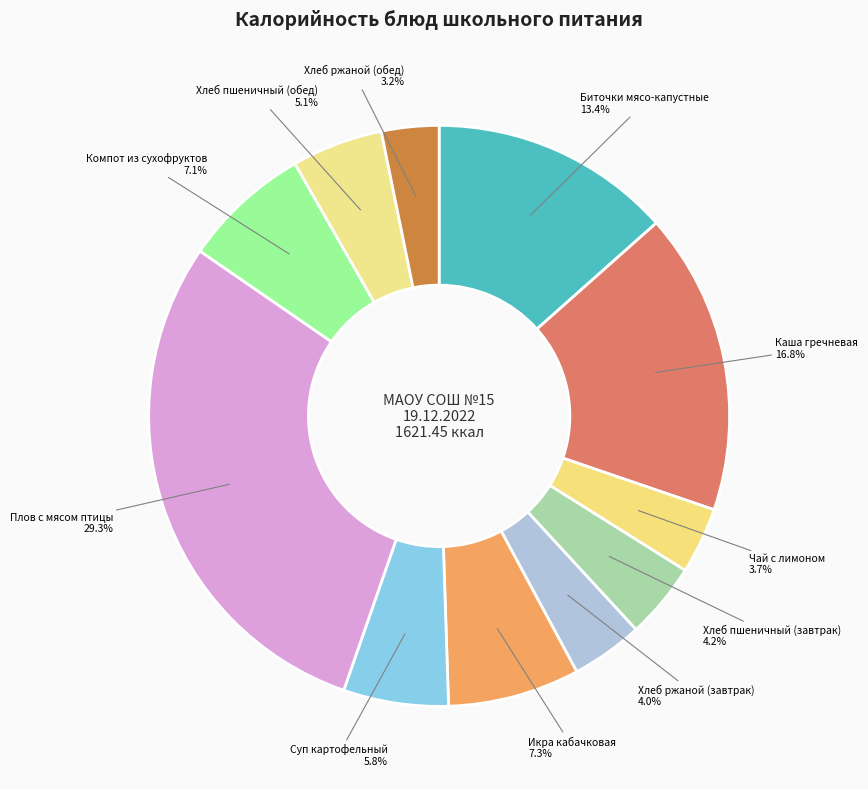

Count the number of slices in the pie.

11